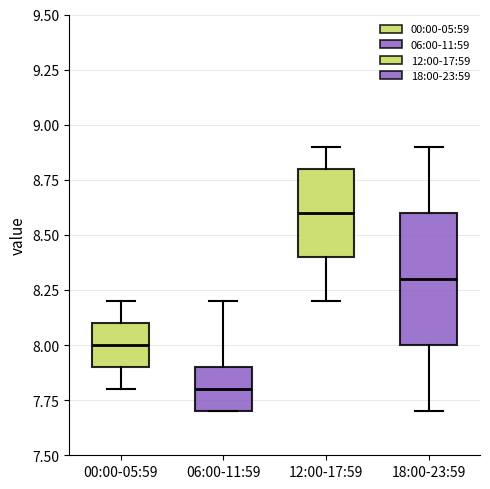

Which box's median line is the lowest?

06:00-11:59